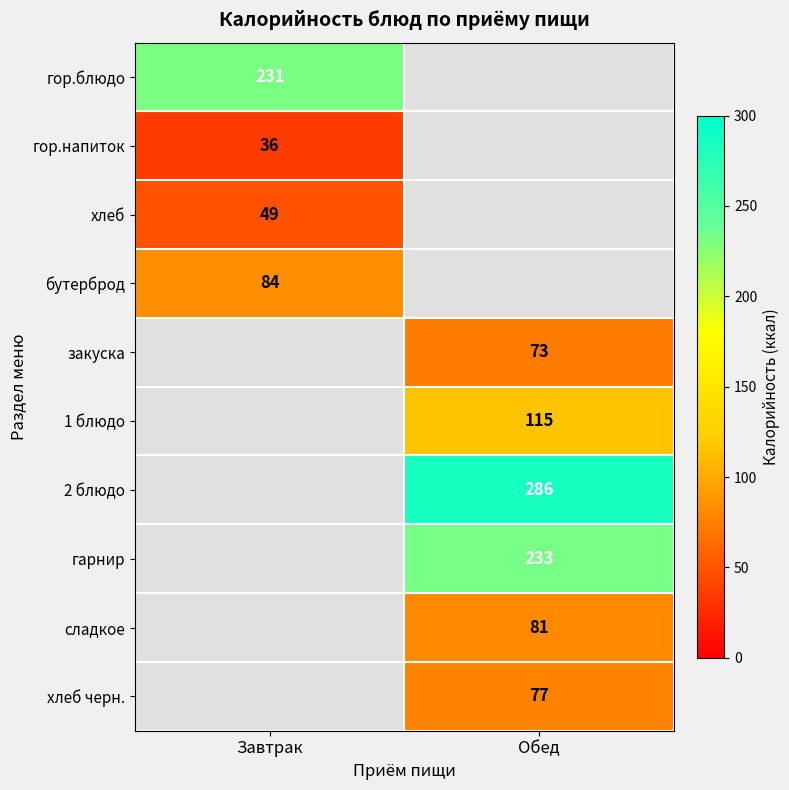

Between Завтрак and Обед, which is larger?

Обед